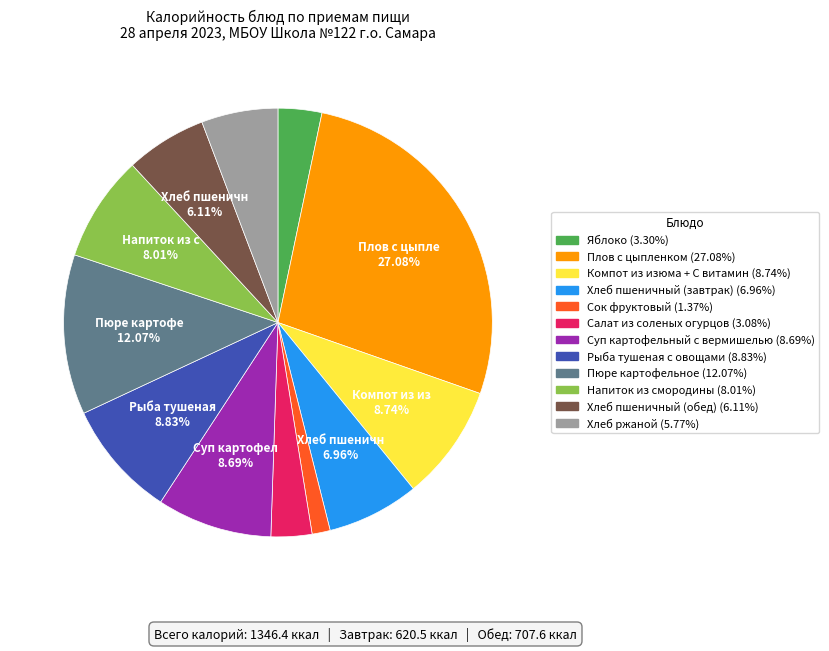

Which category has the smallest portion of the pie?

Сок фруктовый